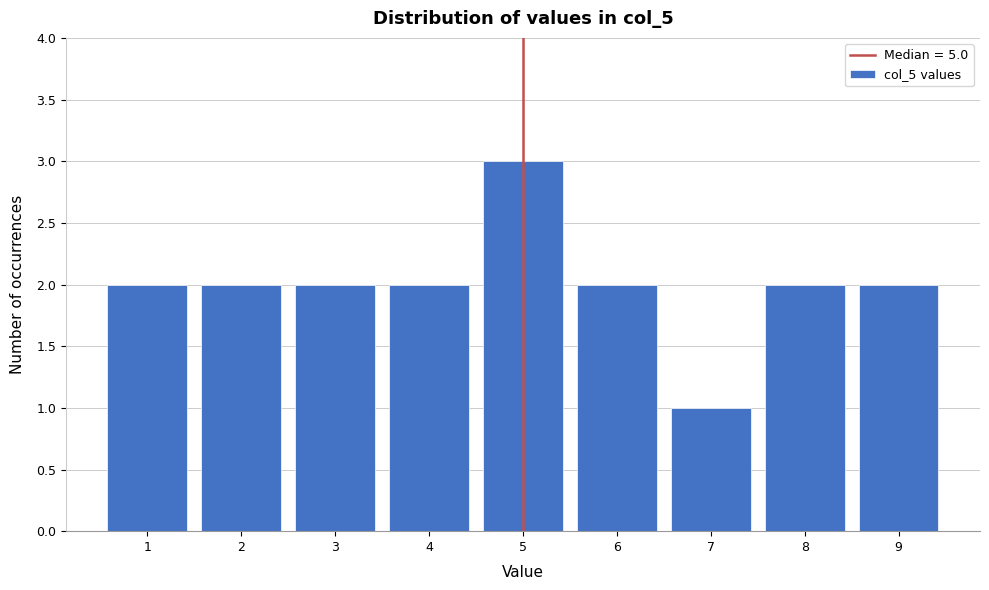

Over which range of the x-axis is the bar tallest?

4.5 to 5.5